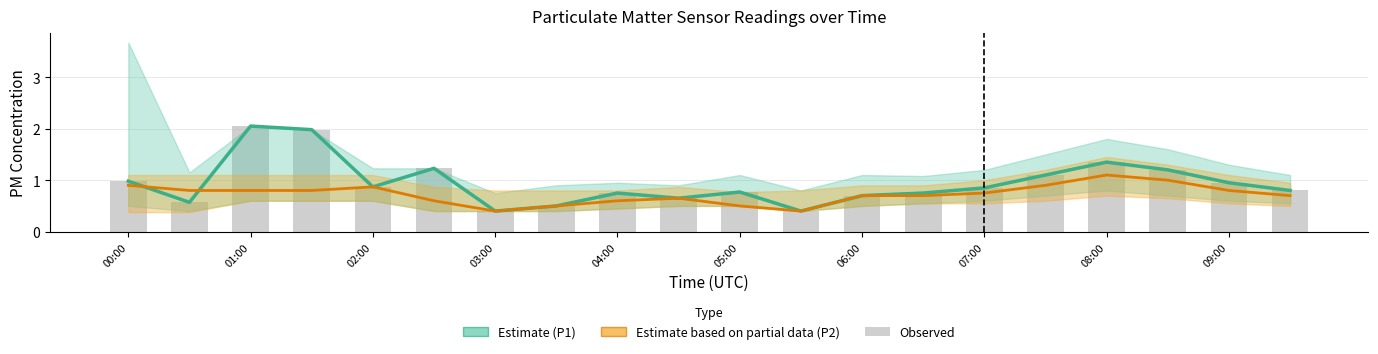

How many groups of bars are there?

20